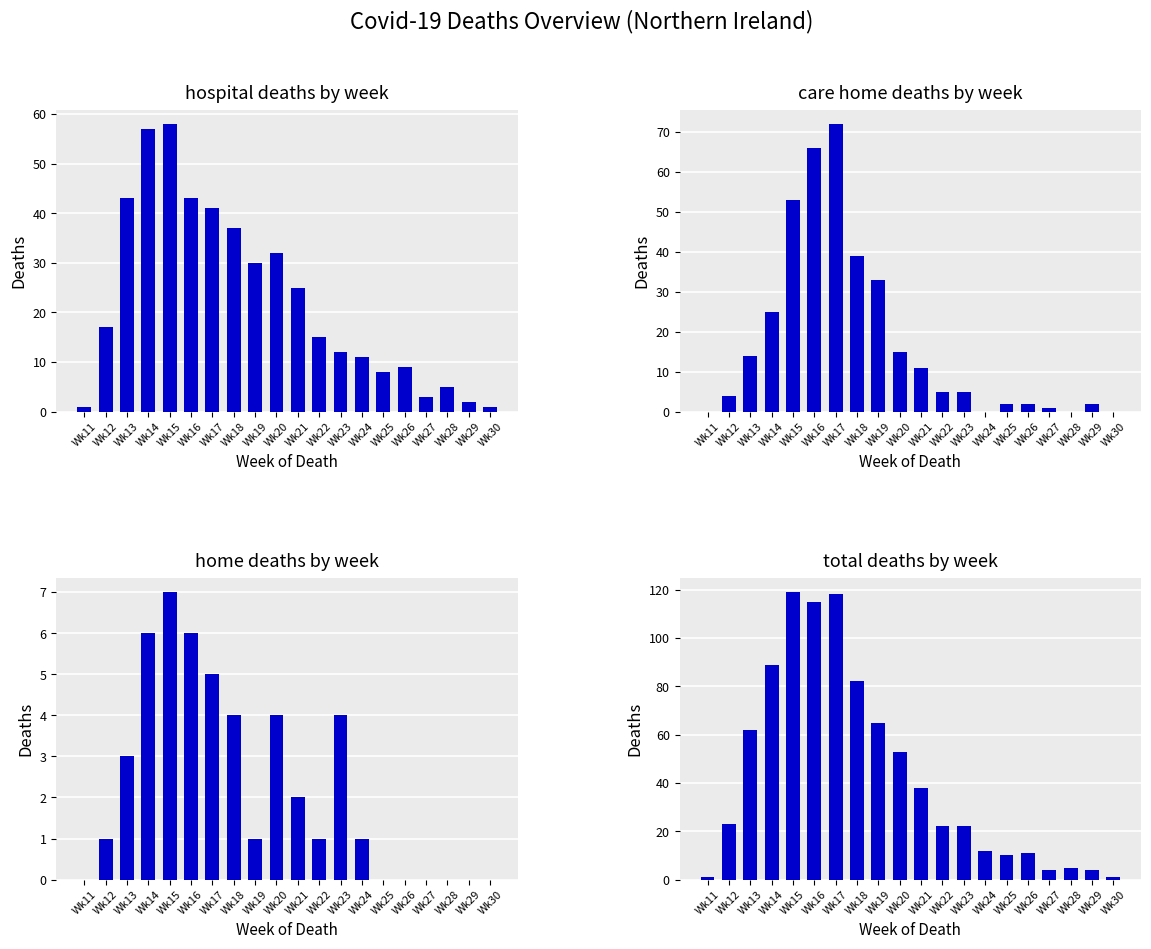

Reading left to right, transcribe all the data shown in this chart.

Hospital: Wk11=1	Wk12=17	Wk13=43	Wk14=57	Wk15=58	Wk16=43	Wk17=41	Wk18=37	Wk19=30	Wk20=32	Wk21=25	Wk22=15	Wk23=12	Wk24=11	Wk25=8	Wk26=9	Wk27=3	Wk28=5	Wk29=2	Wk30=1
Care Home: Wk11=0	Wk12=4	Wk13=14	Wk14=25	Wk15=53	Wk16=66	Wk17=72	Wk18=39	Wk19=33	Wk20=15	Wk21=11	Wk22=5	Wk23=5	Wk24=0	Wk25=2	Wk26=2	Wk27=1	Wk28=0	Wk29=2	Wk30=0
Home: Wk11=0	Wk12=1	Wk13=3	Wk14=6	Wk15=7	Wk16=6	Wk17=5	Wk18=4	Wk19=1	Wk20=4	Wk21=2	Wk22=1	Wk23=4	Wk24=1	Wk25=0	Wk26=0	Wk27=0	Wk28=0	Wk29=0	Wk30=0
Total: Wk11=1	Wk12=23	Wk13=62	Wk14=89	Wk15=119	Wk16=115	Wk17=118	Wk18=82	Wk19=65	Wk20=53	Wk21=38	Wk22=22	Wk23=22	Wk24=12	Wk25=10	Wk26=11	Wk27=4	Wk28=5	Wk29=4	Wk30=1